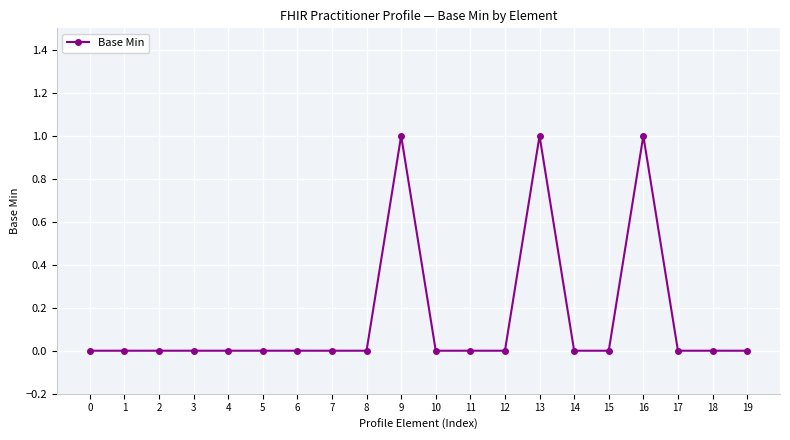

Reading left to right, extract all data points from this chart.

0	0	0	0	0	0	0	0	0	1	0	0	0	1	0	0	1	0	0	0